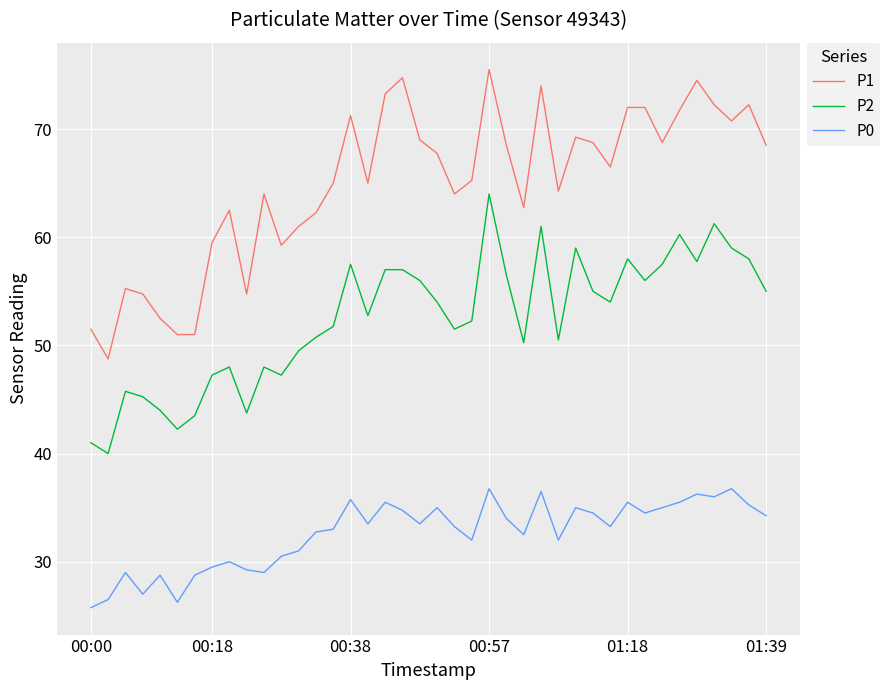

Which series has the widest spread of values?

P1